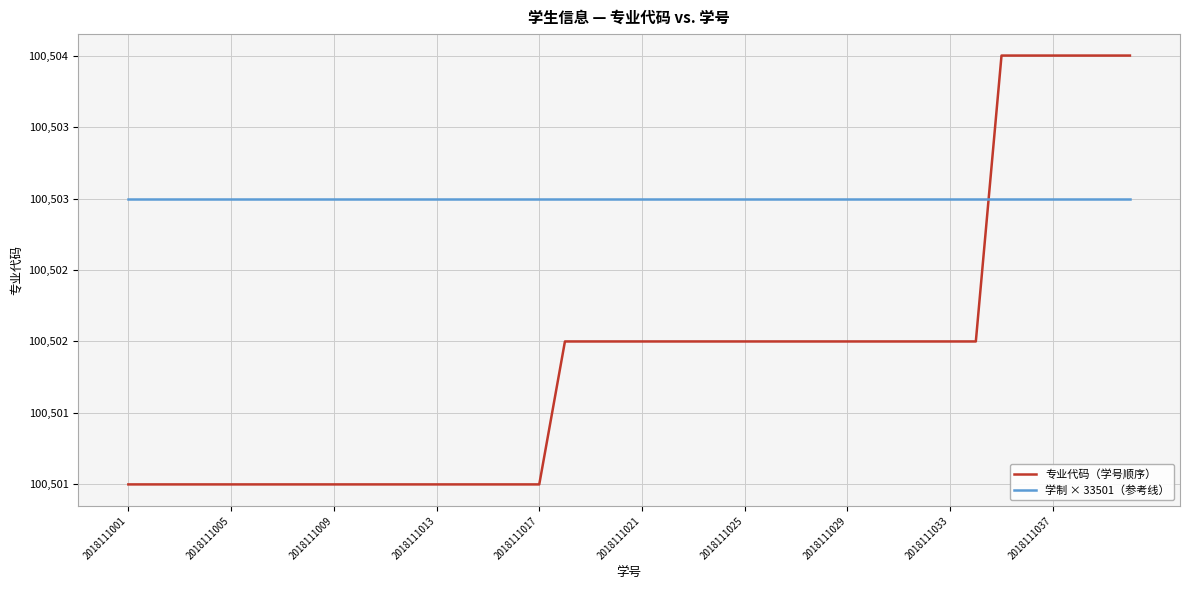

Does the chart display data point markers on the line(s)?

No